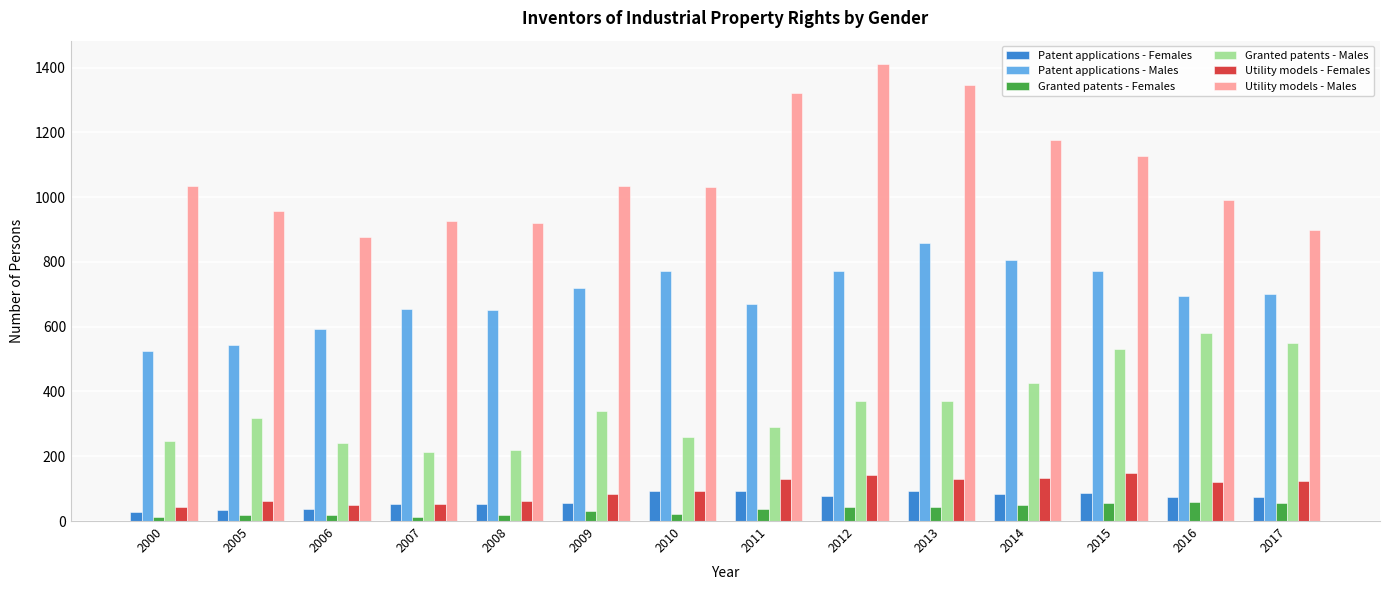

How many values in the Utility models - Males series exceed 1033?

7